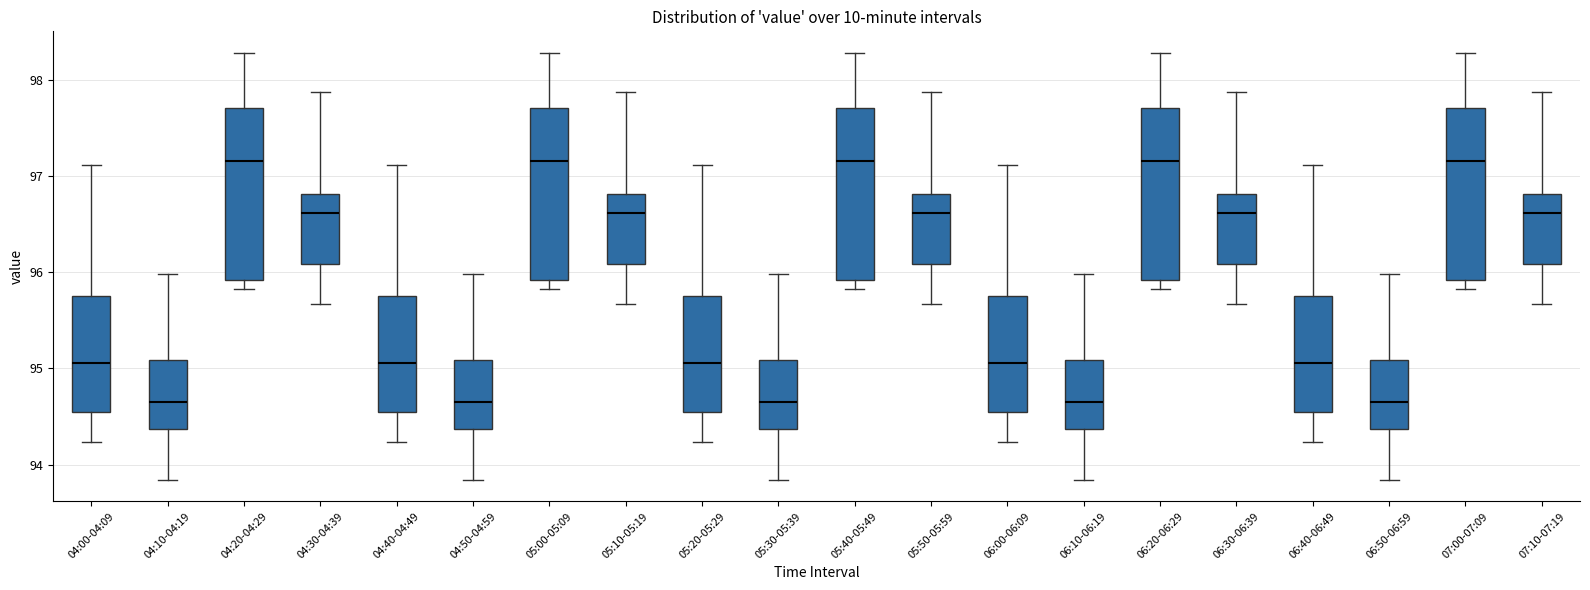

Reading left to right, read every box against the y-axis: the position of its median line, the range the box covers, and the ends of its whiskers. The values are not printed on the chart, so give them approximately, as read against the axis.

04:00-04:09: median 95.1, box 94.6 to 95.8, whiskers 94.2 to 97.1
04:10-04:19: median 94.7, box 94.4 to 95.1, whiskers 93.8 to 96.0
04:20-04:29: median 97.2, box 95.9 to 97.7, whiskers 95.8 to 98.3
04:30-04:39: median 96.6, box 96.1 to 96.8, whiskers 95.7 to 97.9
04:40-04:49: median 95.1, box 94.6 to 95.8, whiskers 94.2 to 97.1
04:50-04:59: median 94.7, box 94.4 to 95.1, whiskers 93.8 to 96.0
05:00-05:09: median 97.2, box 95.9 to 97.7, whiskers 95.8 to 98.3
05:10-05:19: median 96.6, box 96.1 to 96.8, whiskers 95.7 to 97.9
05:20-05:29: median 95.1, box 94.6 to 95.8, whiskers 94.2 to 97.1
05:30-05:39: median 94.7, box 94.4 to 95.1, whiskers 93.8 to 96.0
05:40-05:49: median 97.2, box 95.9 to 97.7, whiskers 95.8 to 98.3
05:50-05:59: median 96.6, box 96.1 to 96.8, whiskers 95.7 to 97.9
06:00-06:09: median 95.1, box 94.6 to 95.8, whiskers 94.2 to 97.1
06:10-06:19: median 94.7, box 94.4 to 95.1, whiskers 93.8 to 96.0
06:20-06:29: median 97.2, box 95.9 to 97.7, whiskers 95.8 to 98.3
06:30-06:39: median 96.6, box 96.1 to 96.8, whiskers 95.7 to 97.9
06:40-06:49: median 95.1, box 94.6 to 95.8, whiskers 94.2 to 97.1
06:50-06:59: median 94.7, box 94.4 to 95.1, whiskers 93.8 to 96.0
07:00-07:09: median 97.2, box 95.9 to 97.7, whiskers 95.8 to 98.3
07:10-07:19: median 96.6, box 96.1 to 96.8, whiskers 95.7 to 97.9